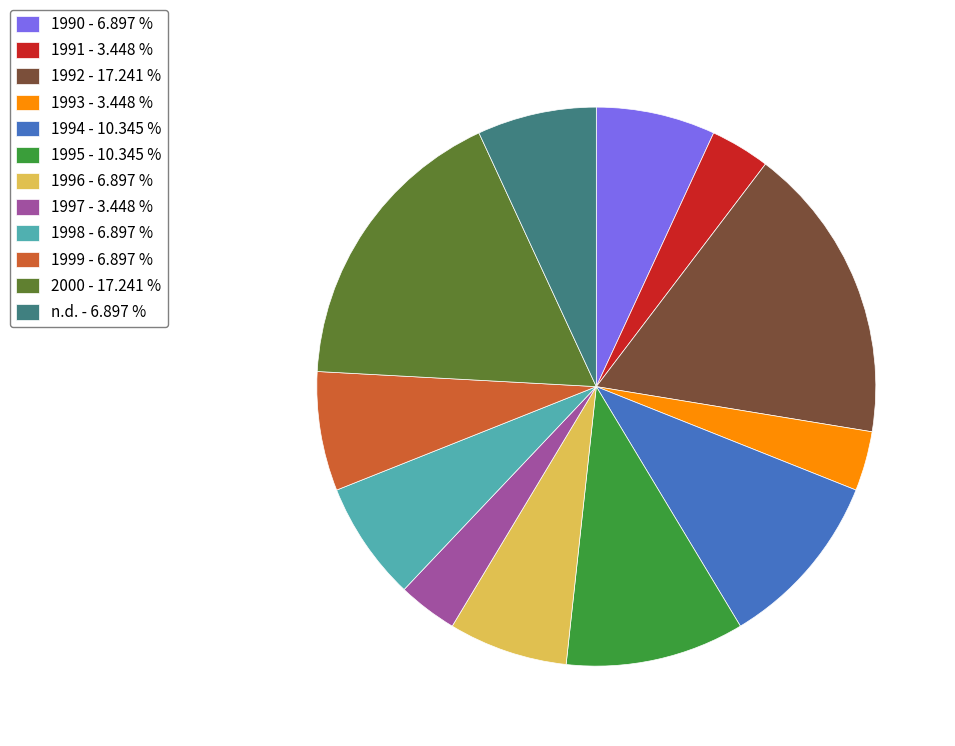

Combined, do 2000 - 17.241 % and 1996 - 6.897 % account for over 50%?

No